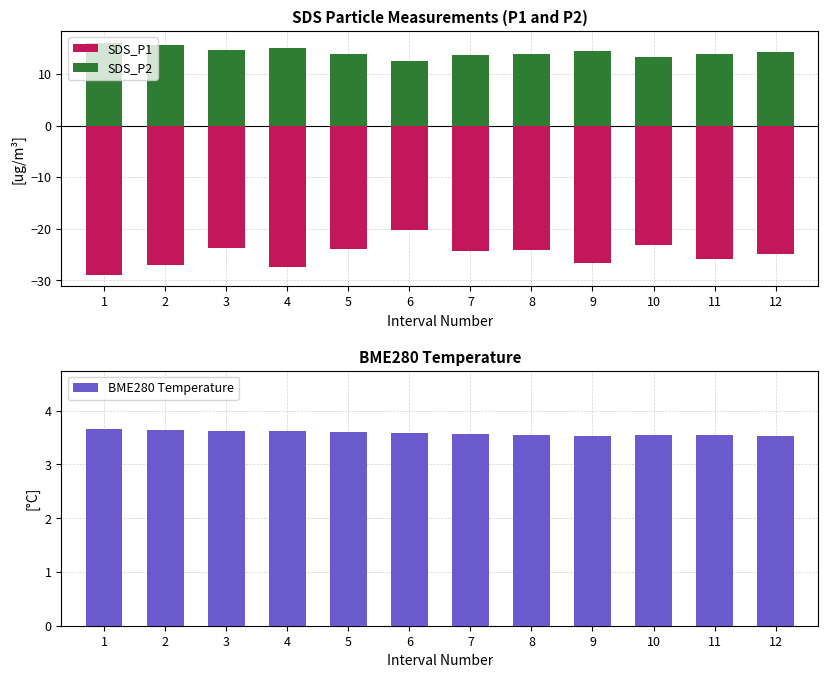

What is the sum of the BME280 Temperature values at 8 and 3?

7.2